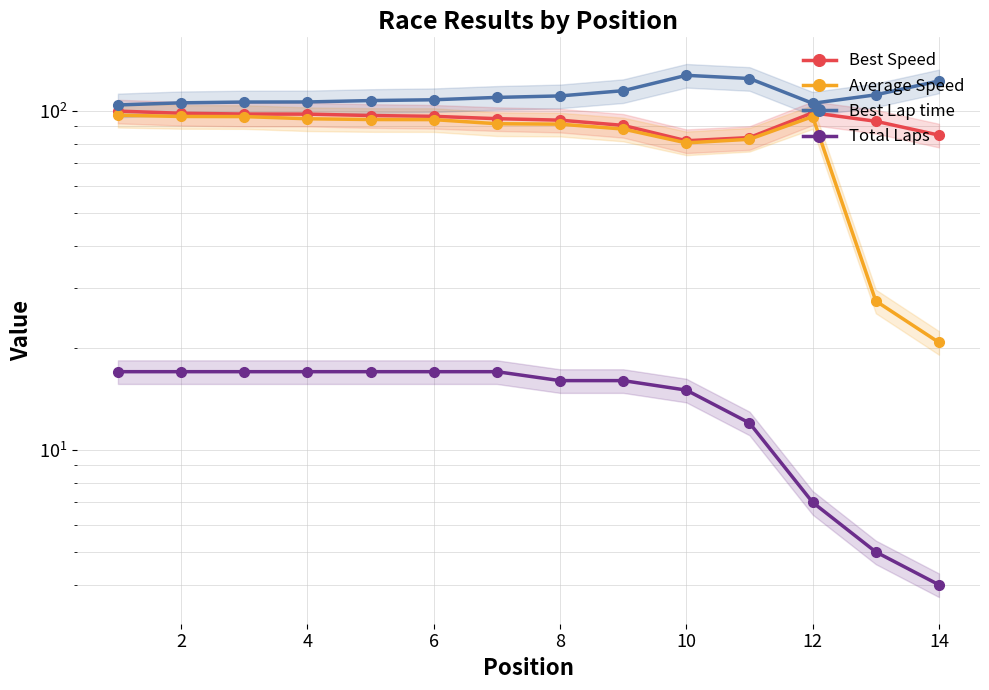

In Best Lap time, how many points are lower than both neighbors (excluding endpoints)?

1